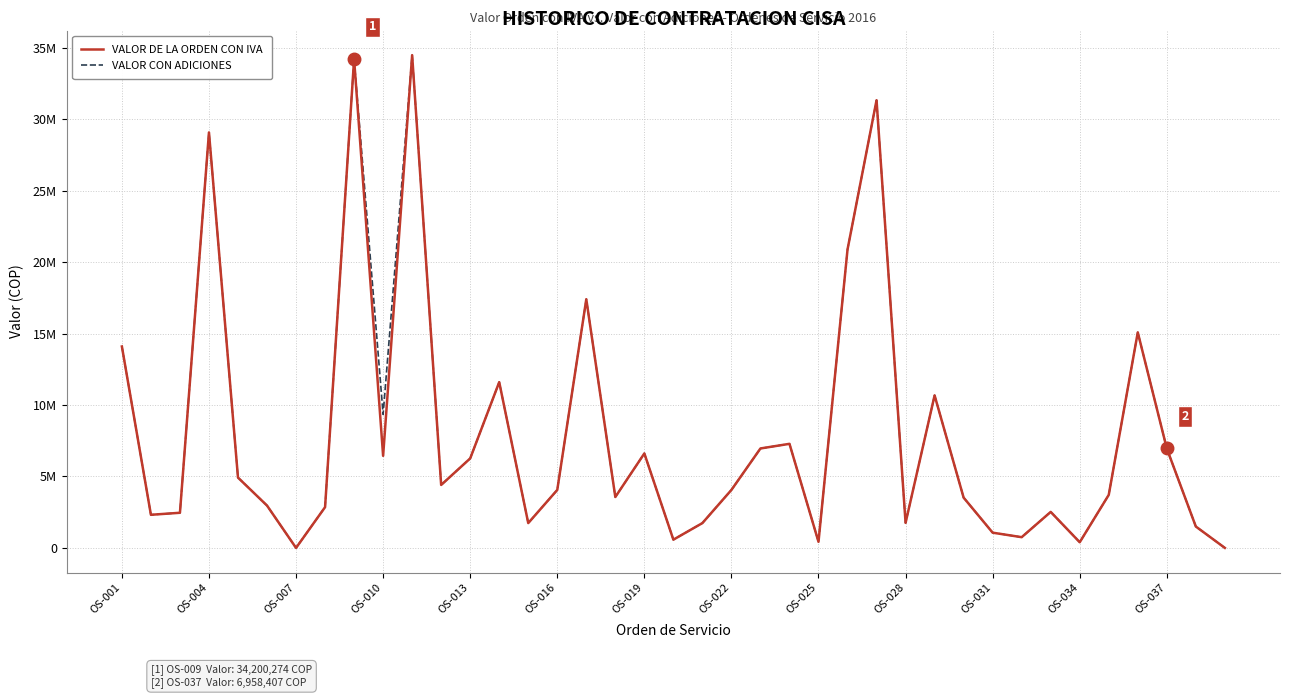

Is this an area chart (filled region under the line)?

No